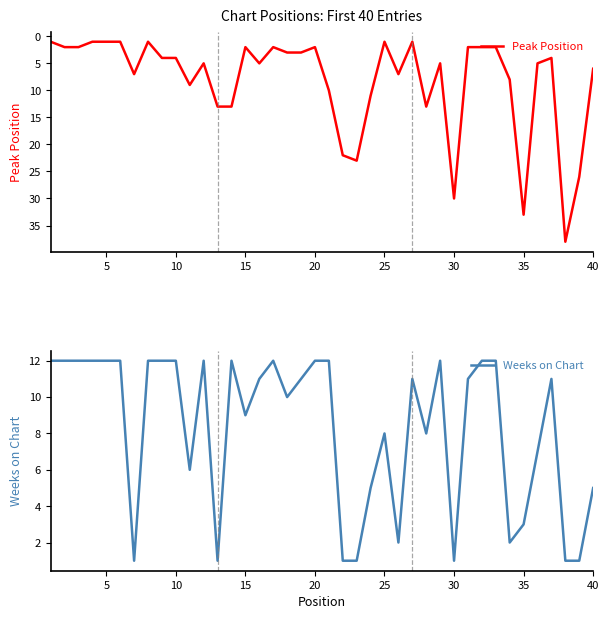

What is the highest value of the Peak Position series?

38